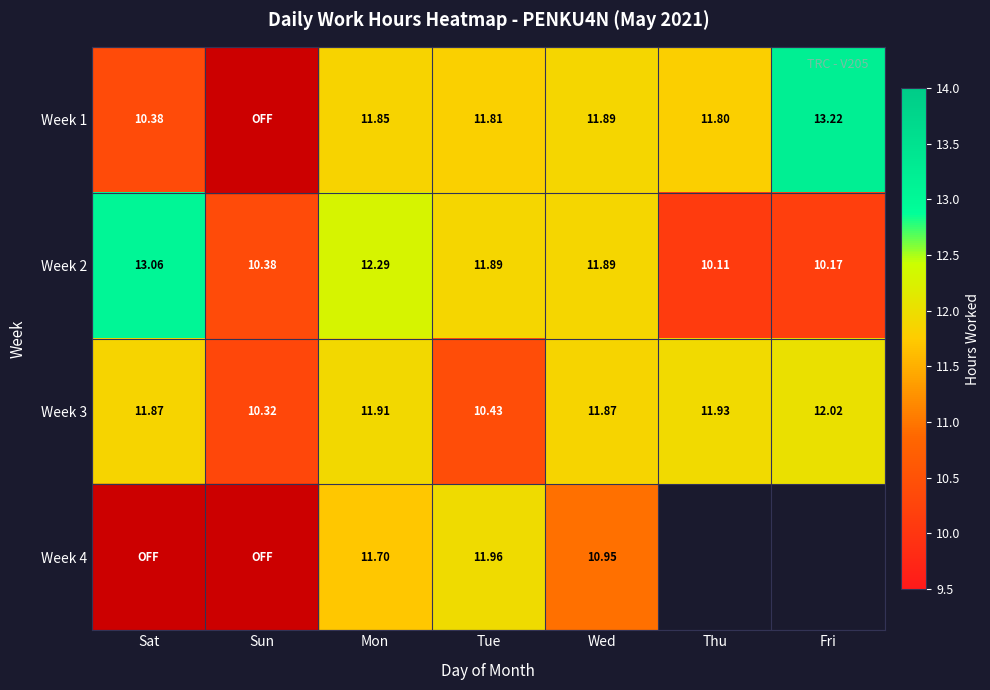

What is the sum of the Week 2 values at Fri and Tue?

22.1